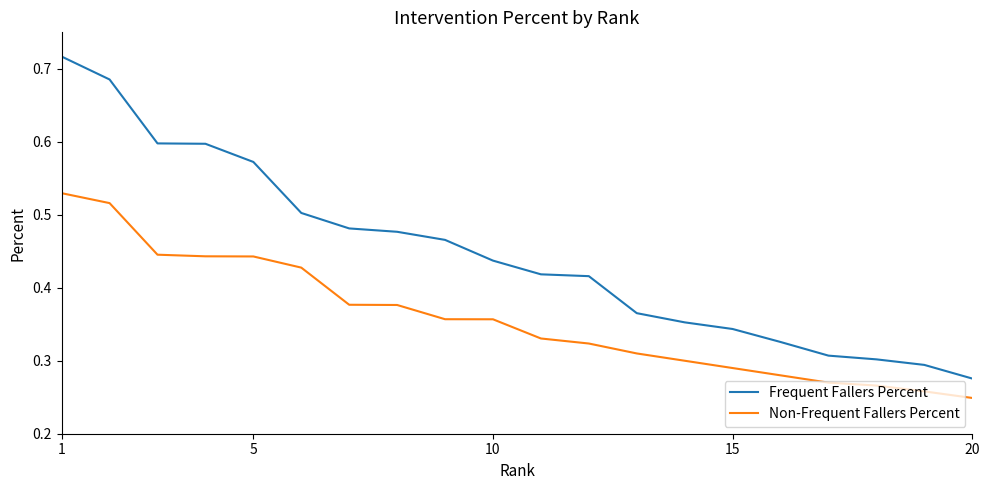

List the series in order of their overall mean, lowest first.

Non-Frequent Fallers Percent, Frequent Fallers Percent